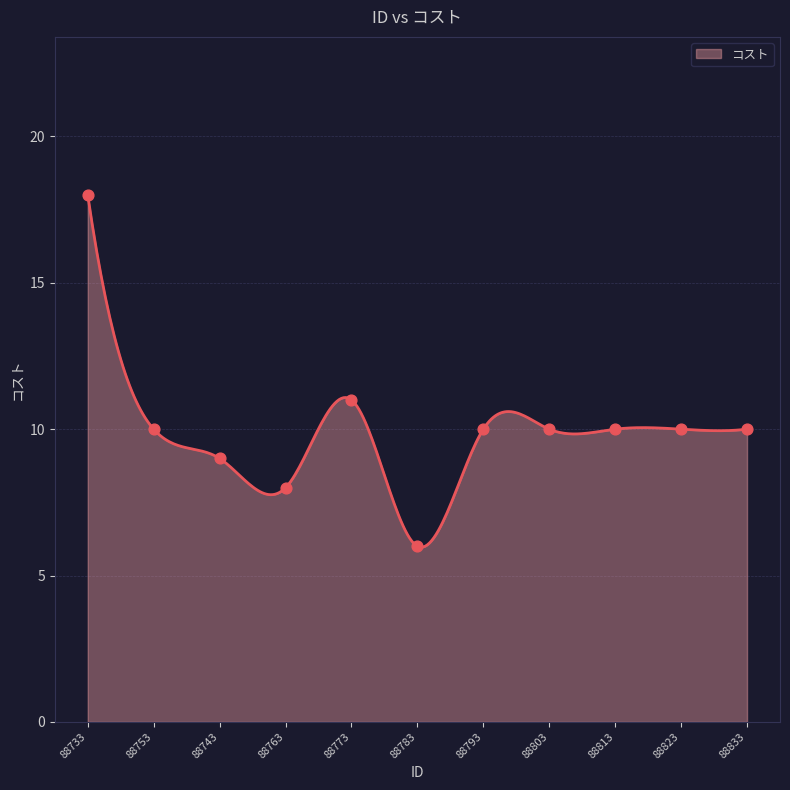

What is the change in value from 88773 to 88823?

-1